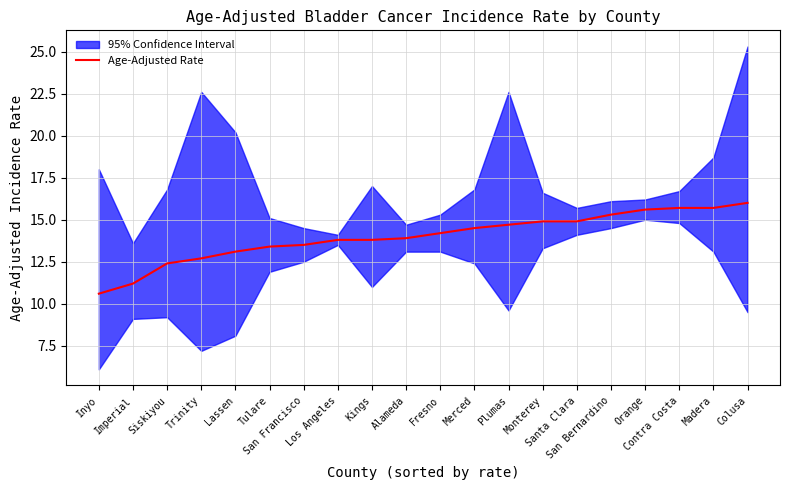

Which label corresponds to the largest value in the chart?

Colusa